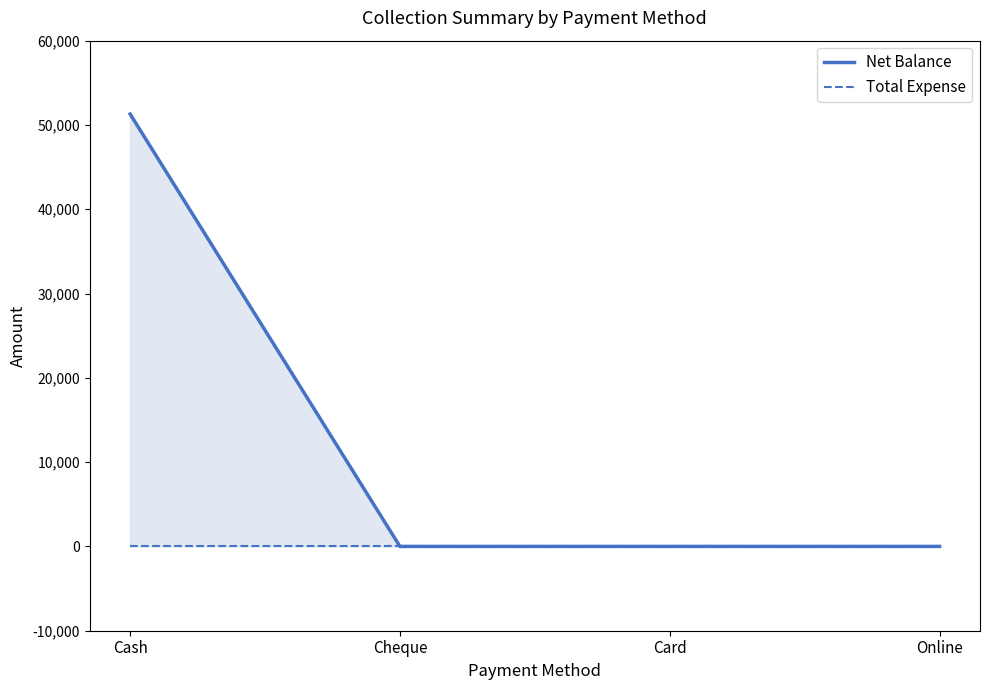

What is the maximum value shown in the chart?

51297